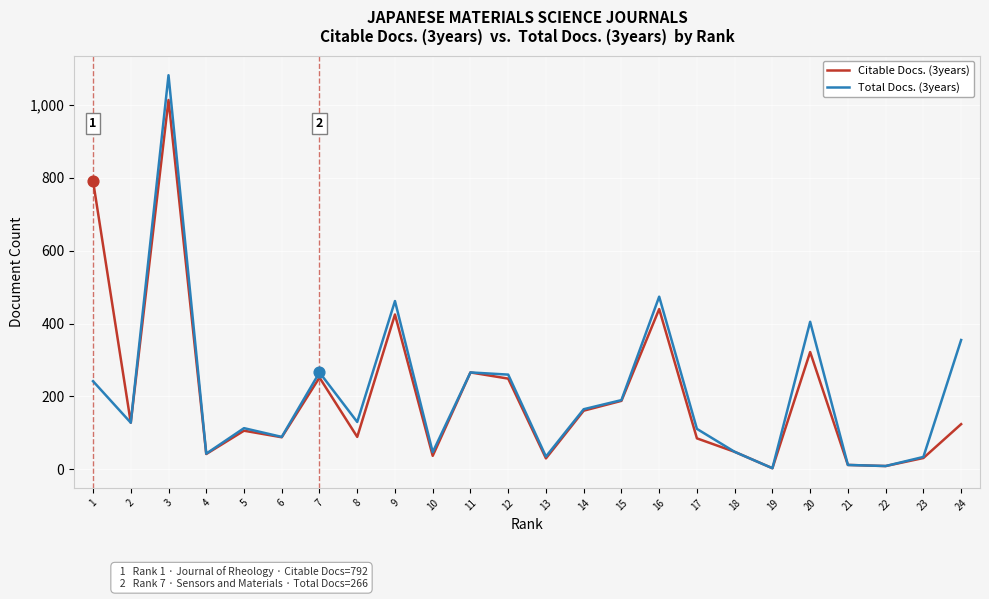

At which category is the sum across all series the highest?

3